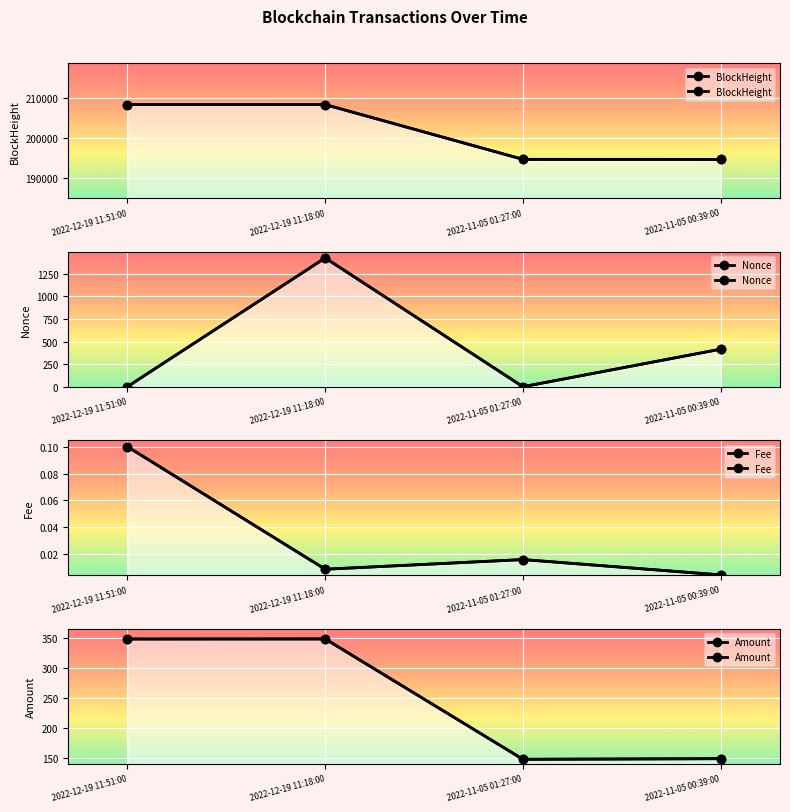

Does the chart display data point markers on the line(s)?

Yes